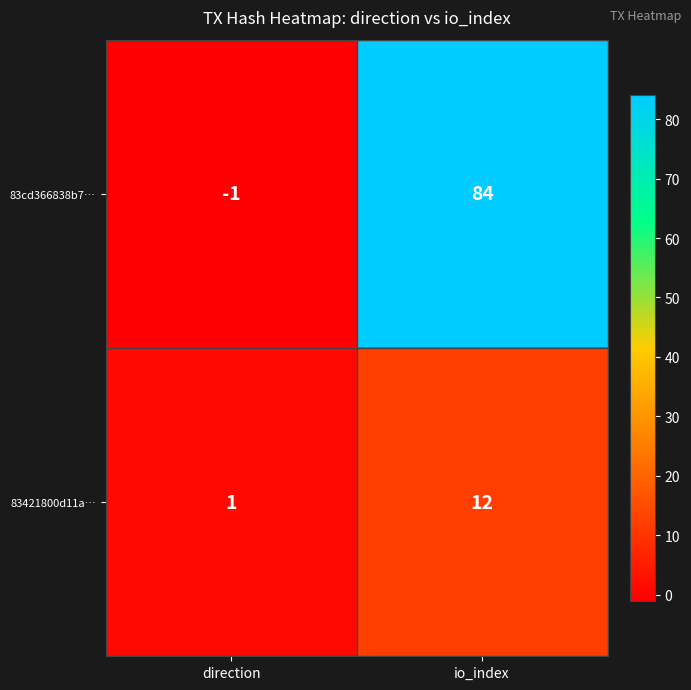

Read the 83421800d11a… value at io_index, to the nearest 5.

10